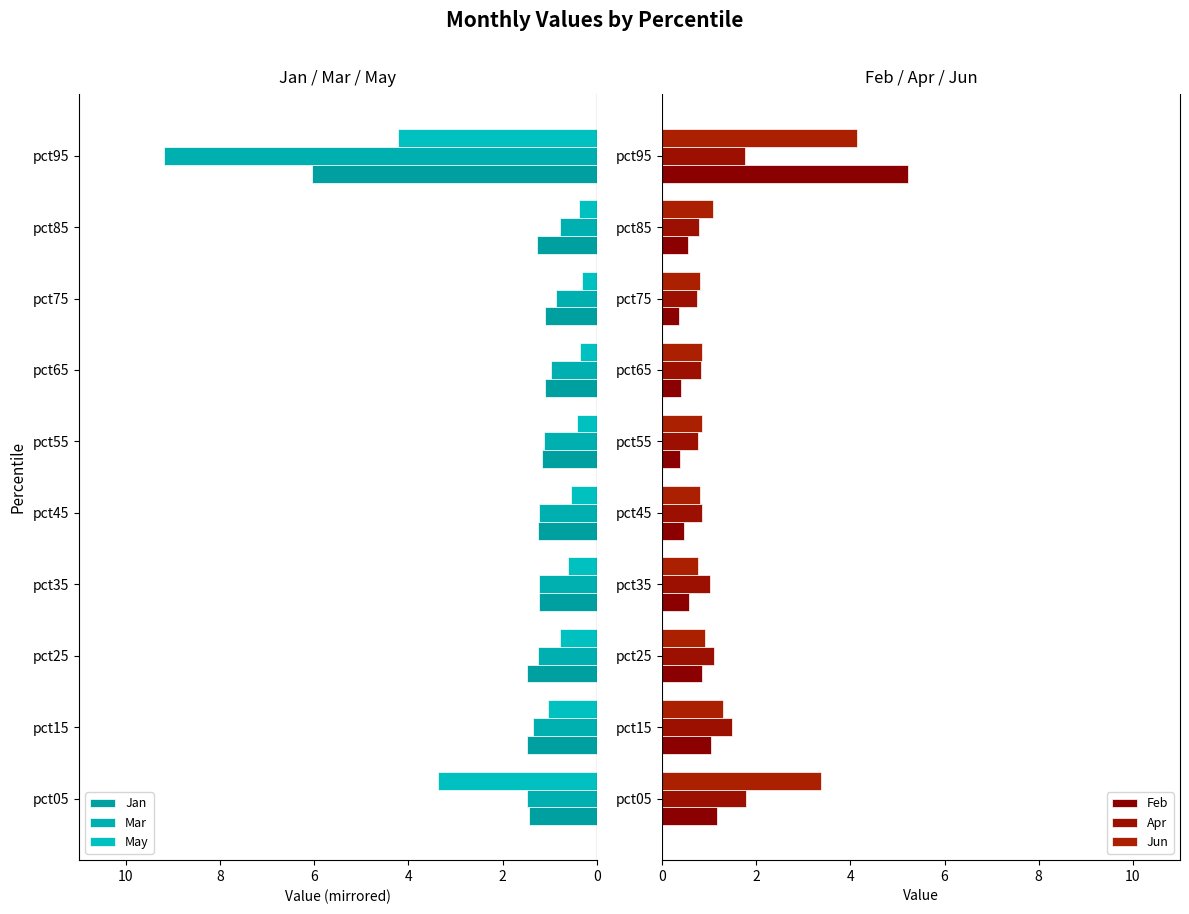

What value does the Feb series have at pct25?

0.8